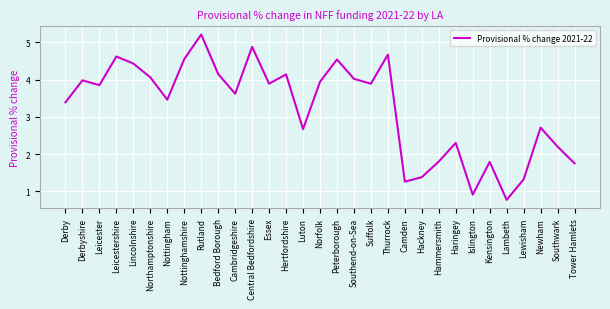

Which category has the lowest value across all series?

Lambeth